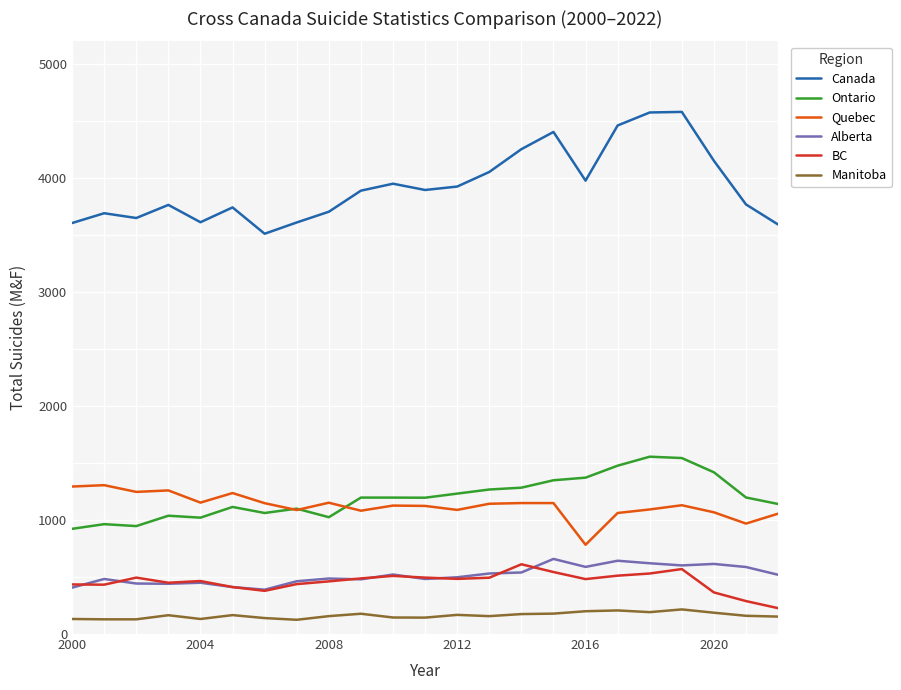

At how many categories does at least one series exceed 3249?

23